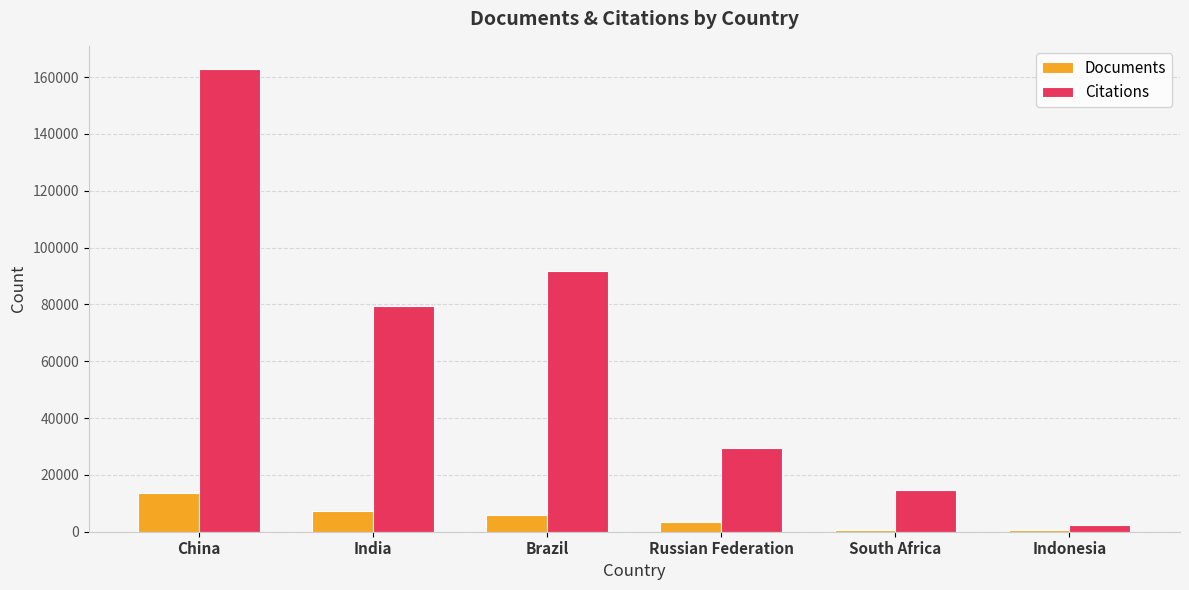

What is the value of the Documents bar at the 6th from the left?

624